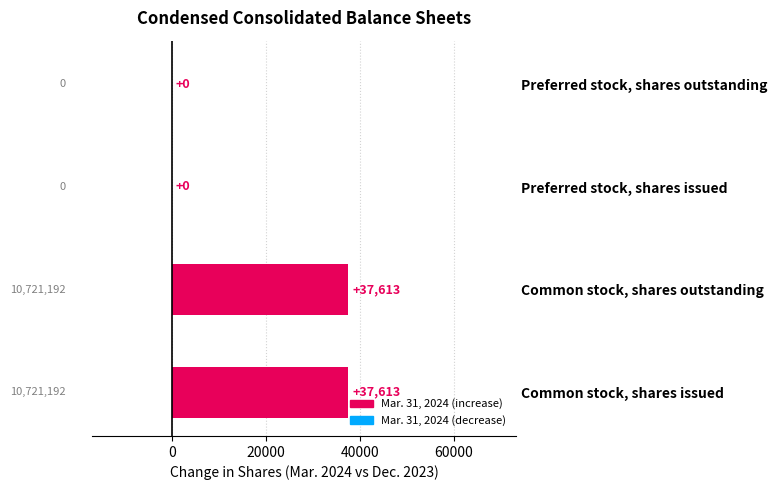

Between Preferred stock, shares outstanding and Common stock, shares issued, which is larger?

Common stock, shares issued